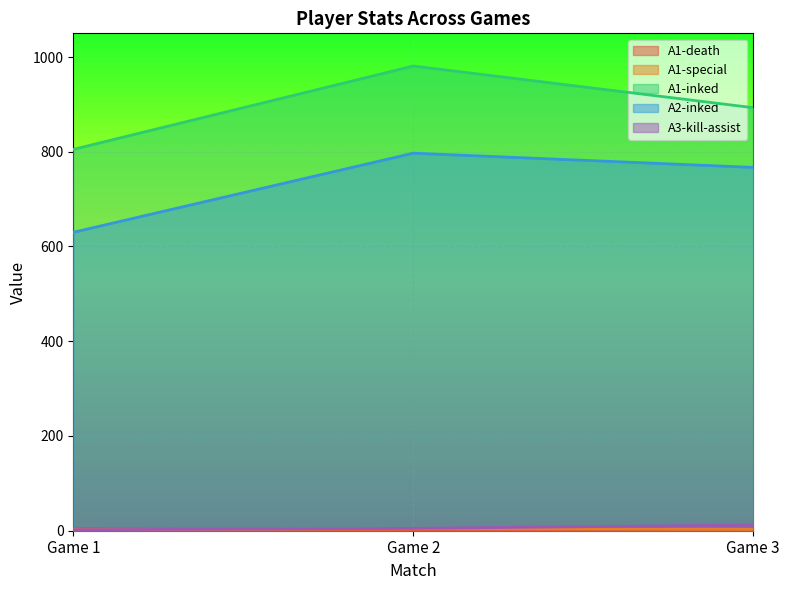

What is the greatest value displayed?

981